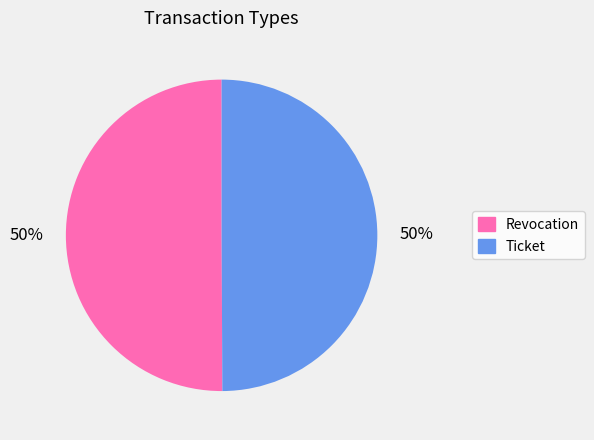

Is it true that Ticket is 50% of the pie?

True